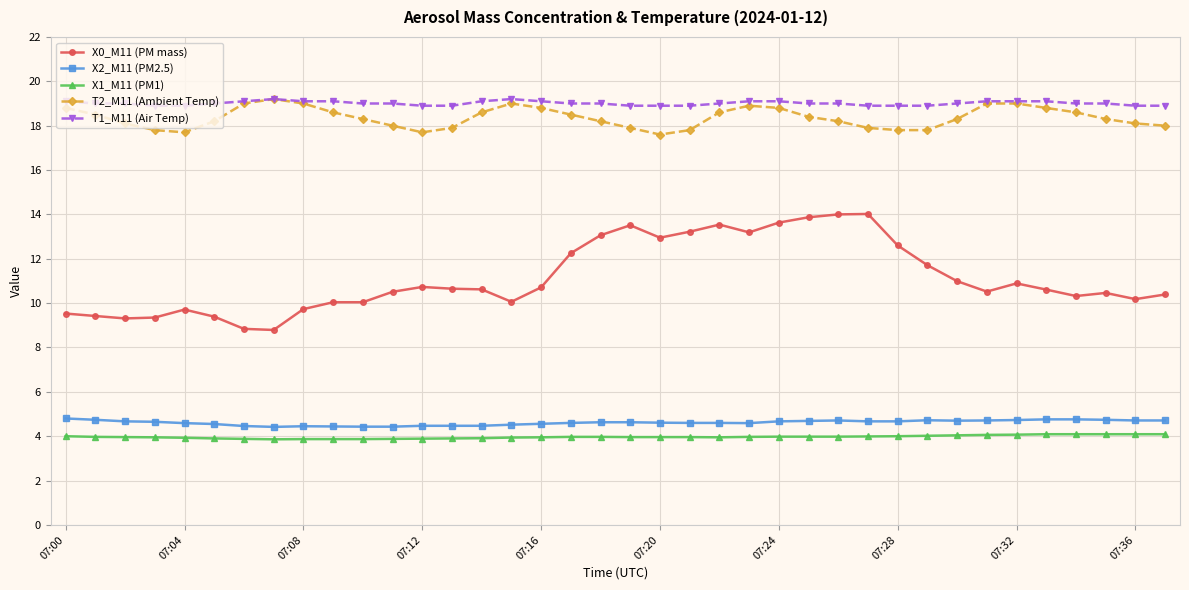

What is the value of the T1_M11 (Air Temp) point at the 9th from the left?

19.1